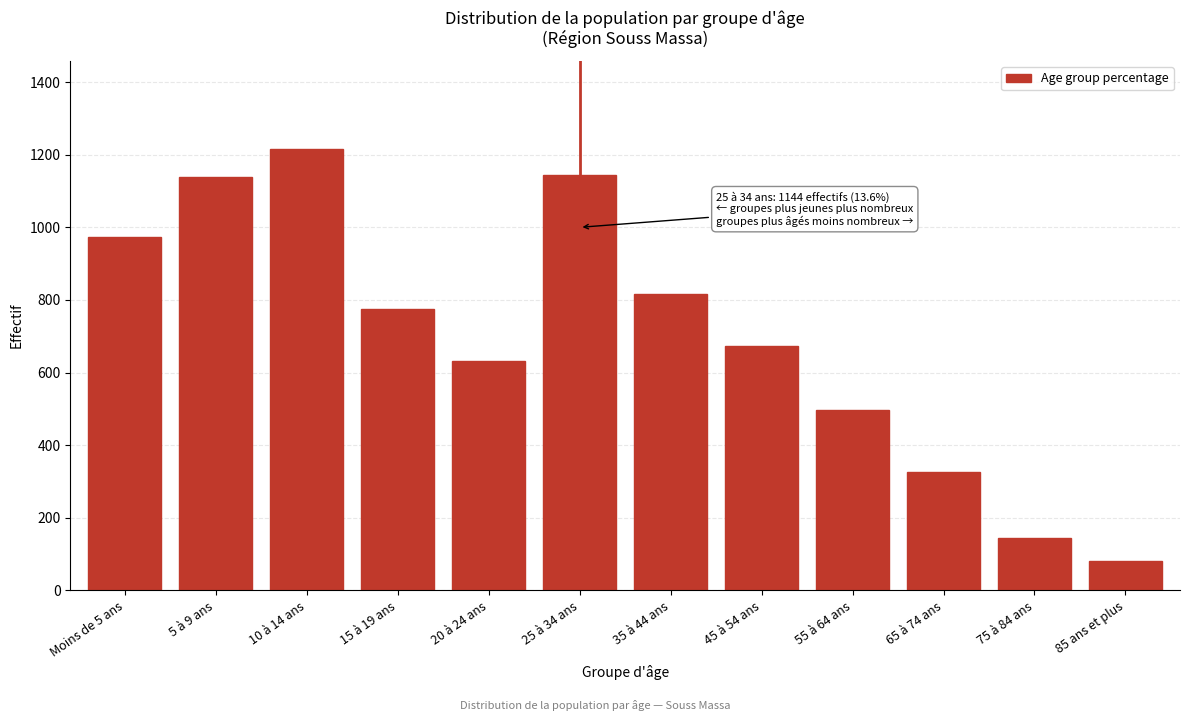

The chart shows a value of 1144 at 25 à 34 ans. True or false?

True